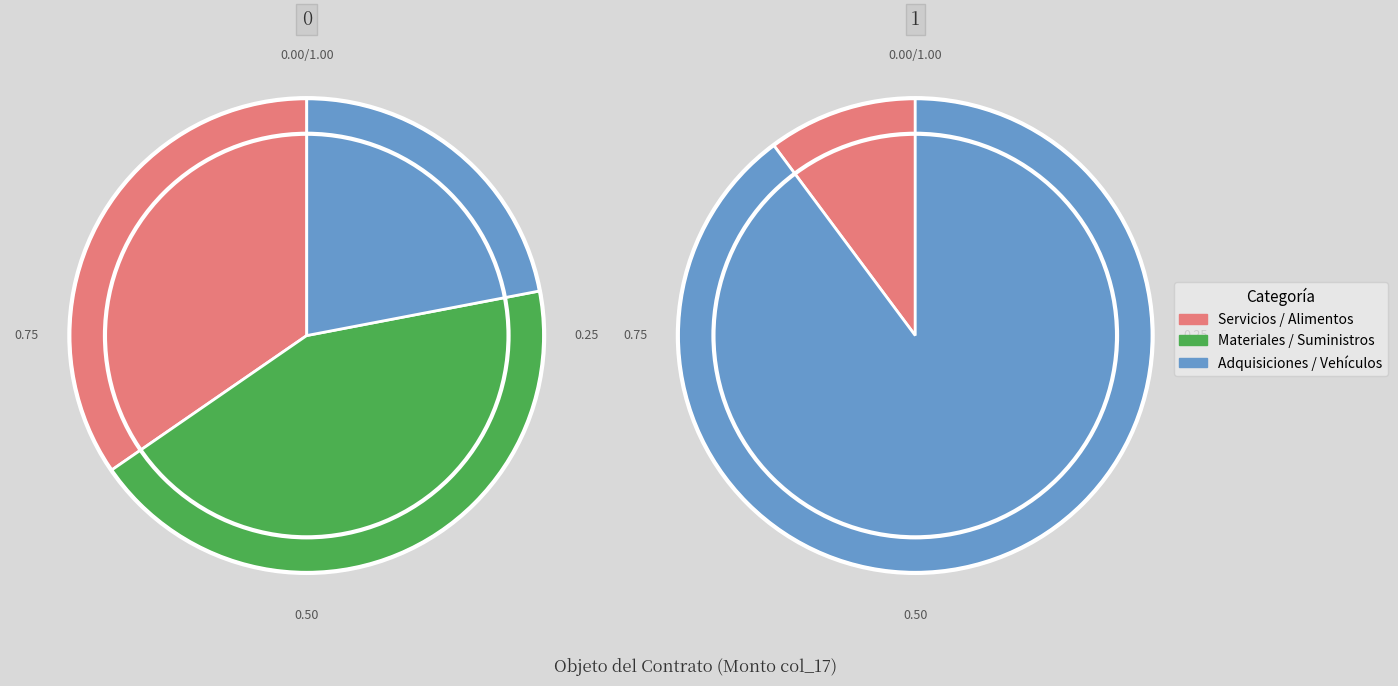

How many segments does this pie chart have?

12